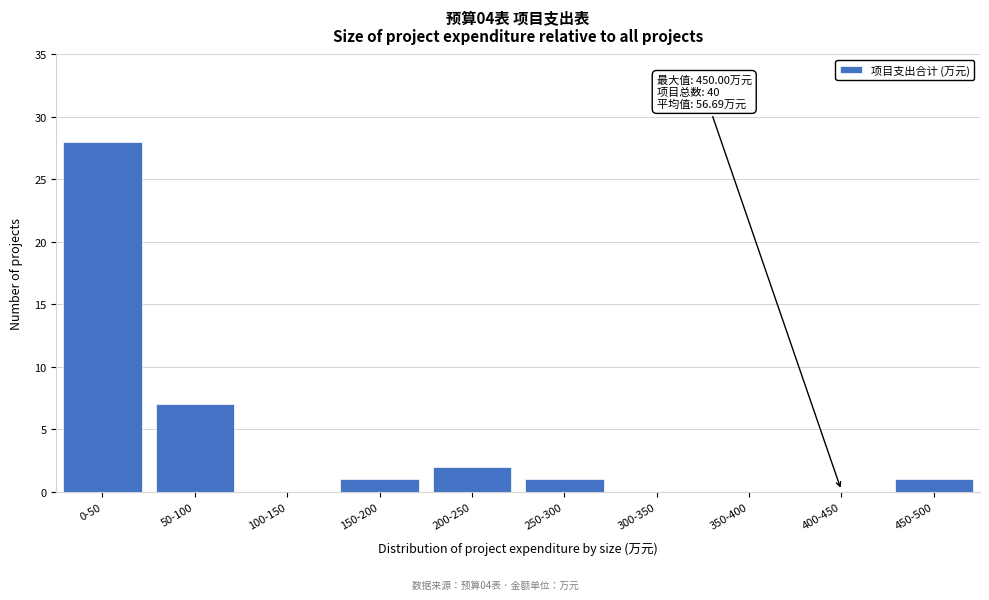

Reading left to right, transcribe all the data shown in this chart.

0-50=28	50-100=7	100-150=0	150-200=1	200-250=2	250-300=1	300-350=0	350-400=0	400-450=0	450-500=1